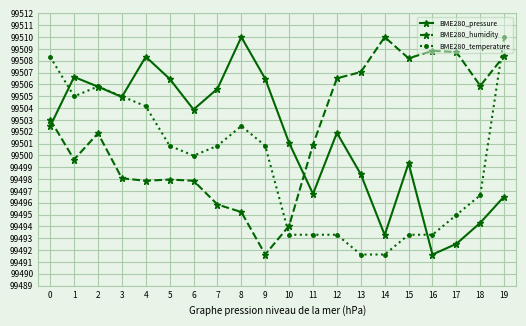

How many series are shown in this chart?

3